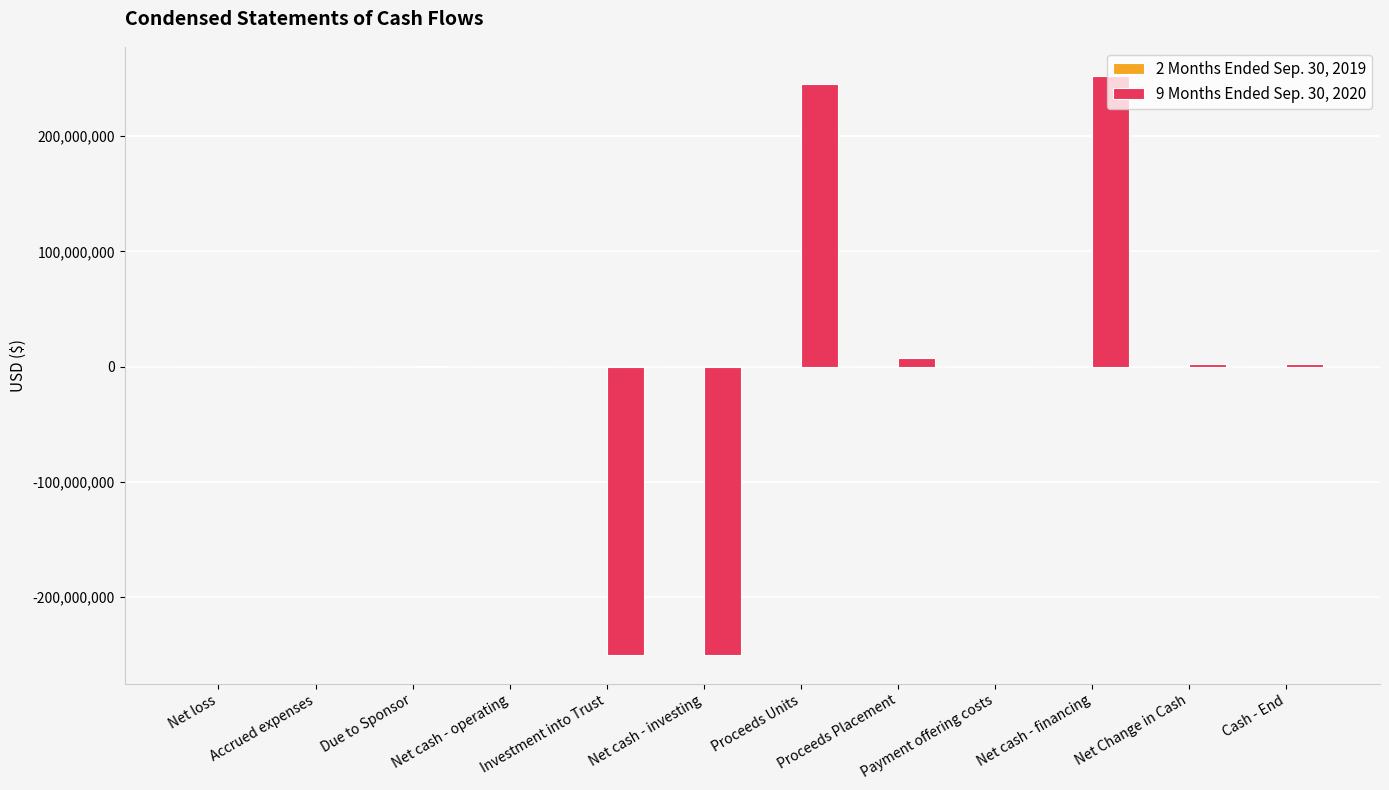

The value of 9 Months Ended Sep. 30, 2020 at Investment into Trust is -135880693. True or false?

False